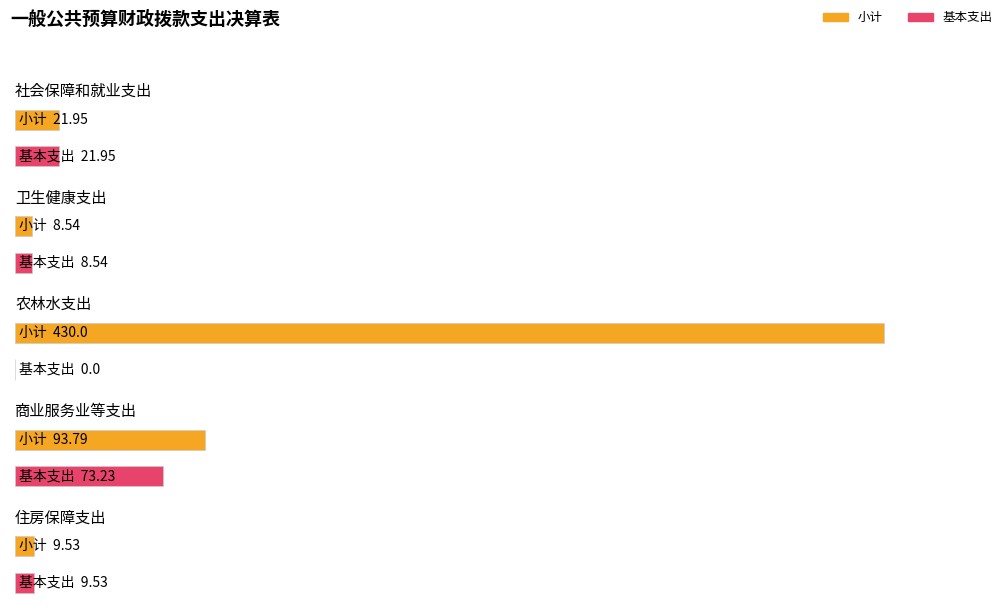

Reading left to right, list all the values displayed in this chart.

小计: 社会保障和就业支出=21.9	卫生健康支出=8.5	农林水支出=430.0	商业服务业等支出=93.8	住房保障支出=9.5
基本支出: 社会保障和就业支出=21.9	卫生健康支出=8.5	农林水支出=0.0	商业服务业等支出=73.2	住房保障支出=9.5